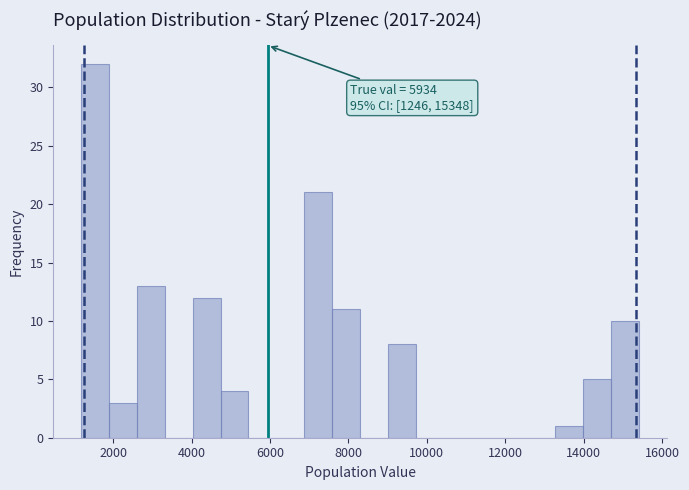

Read against the x-axis, roughly where is the centre of the tallest bar?

1600